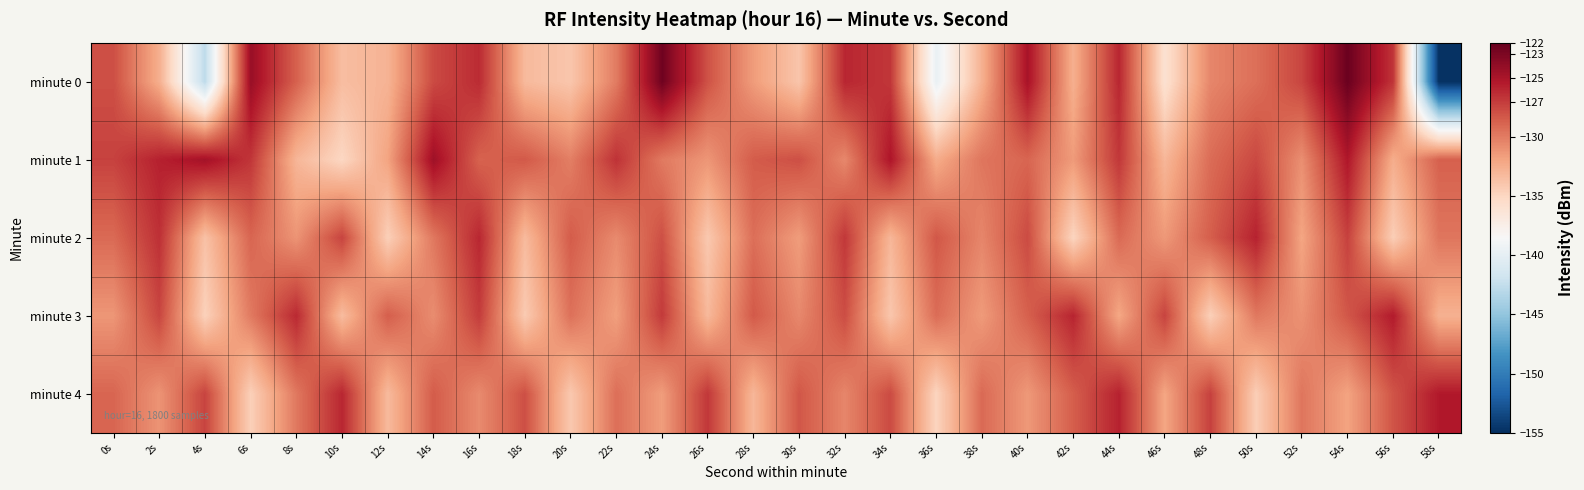

How many data points does each series have?

30